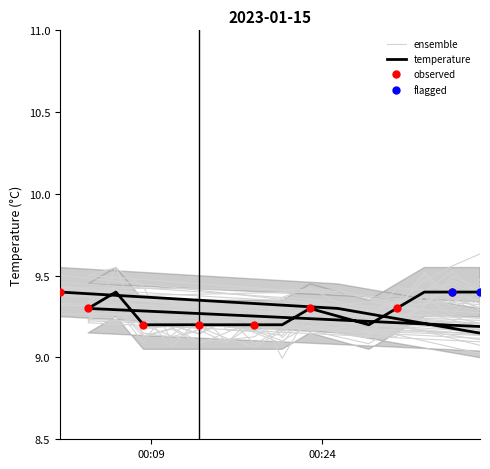

Between 2023-01-15T01:34:08 and 2023-01-15T00:05:54, which is larger?

2023-01-15T00:05:54